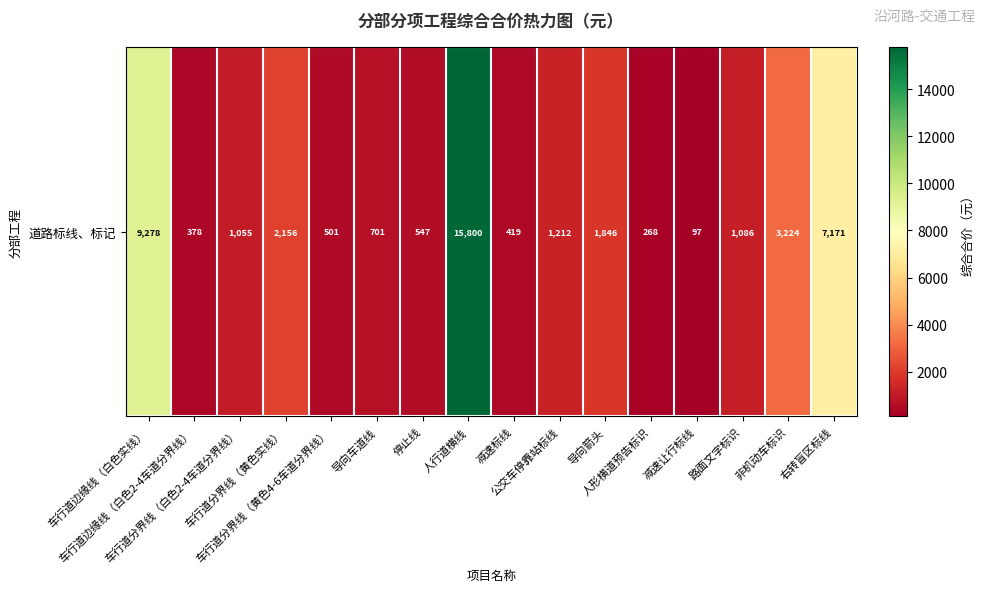

List the labels in order of value, largest first.

人行道横线, 车行道边缘线（白色实线）, 右转盲区标线, 非机动车标识, 车行道分界线（黄色实线）, 导向箭头, 公交车停靠站标线, 路面文字标识, 车行道分界线（白色2-4车道分界线）, 导向车道线, 停止线, 车行道分界线（黄色4-6车道分界线）, 减速标线, 车行道边缘线（白色2-4车道分界线）, 人形横道预告标识, 减速让行标线